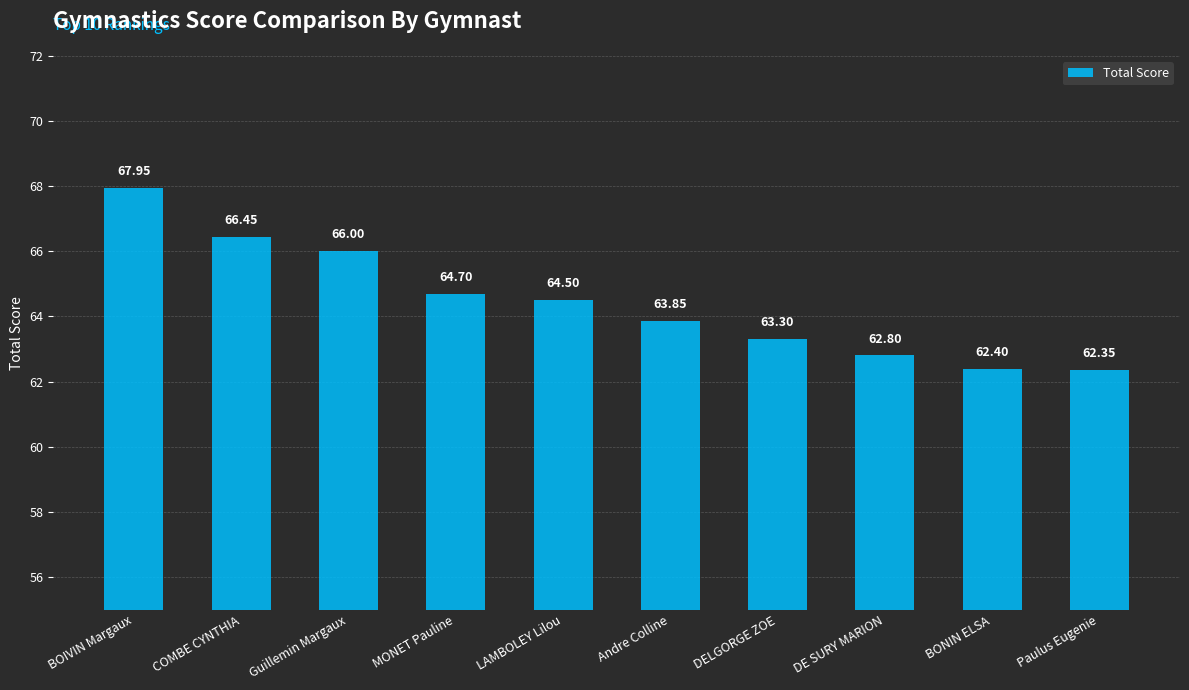

How many data points does each series have?

10